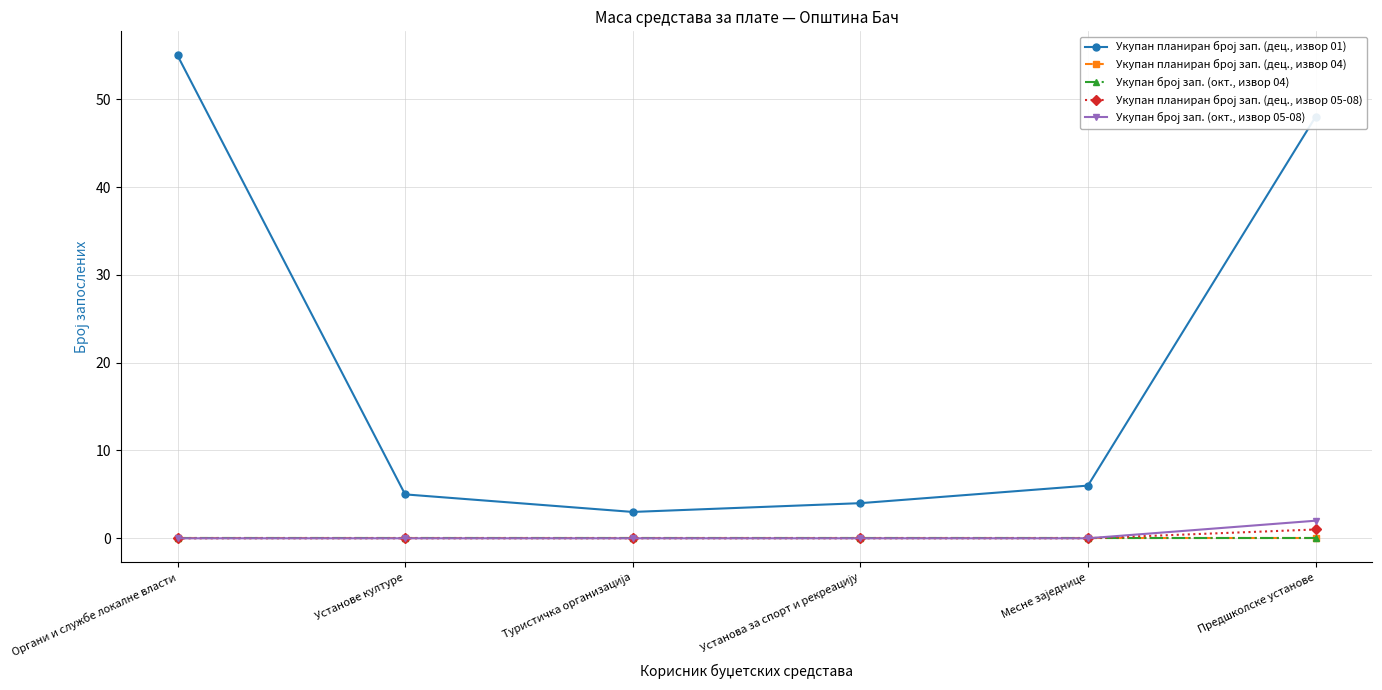

Is this an area chart (filled region under the line)?

No